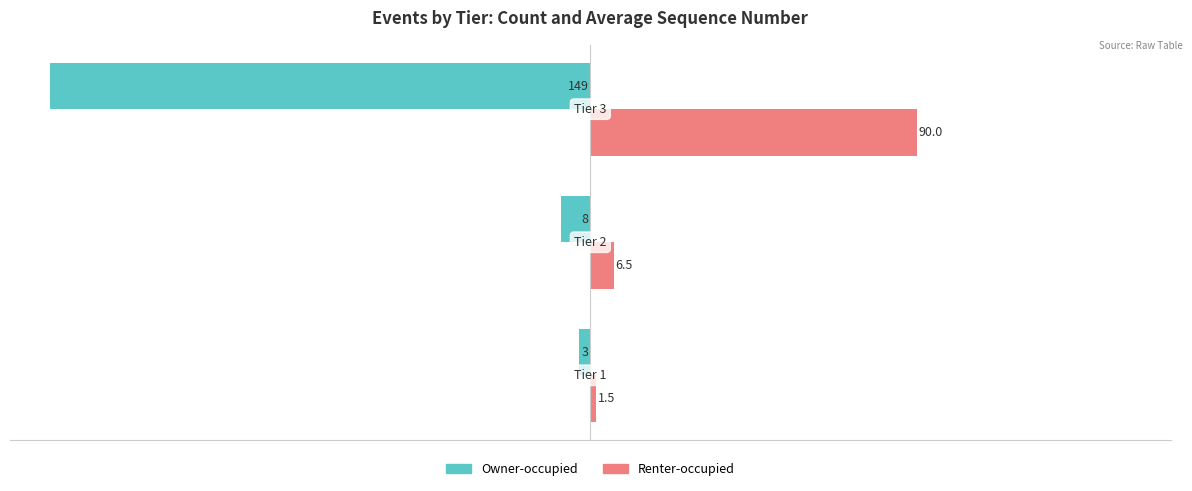

Which series has the largest total across all categories?

Renter-occupied